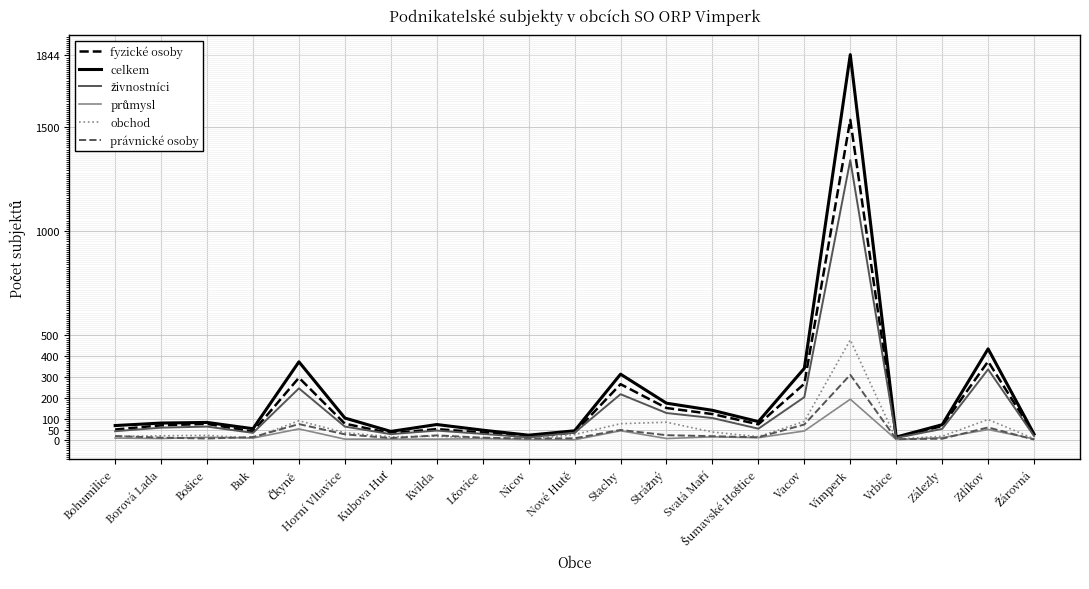

The fyzické osoby series shows 1532 at Vimperk. True or false?

True